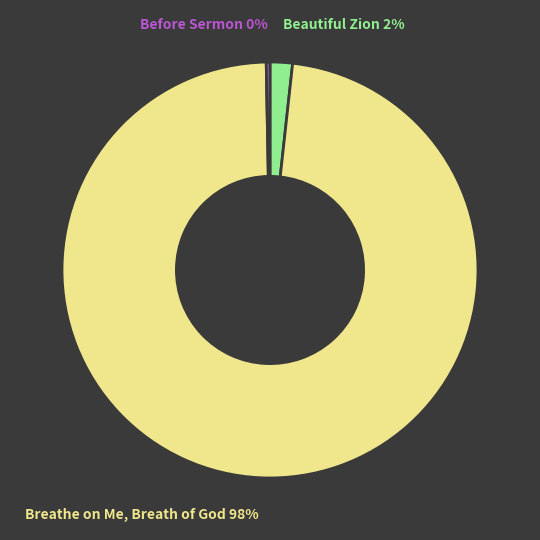

To the nearest percent, what is the difference between the largest and smallest slice percentages?

98%